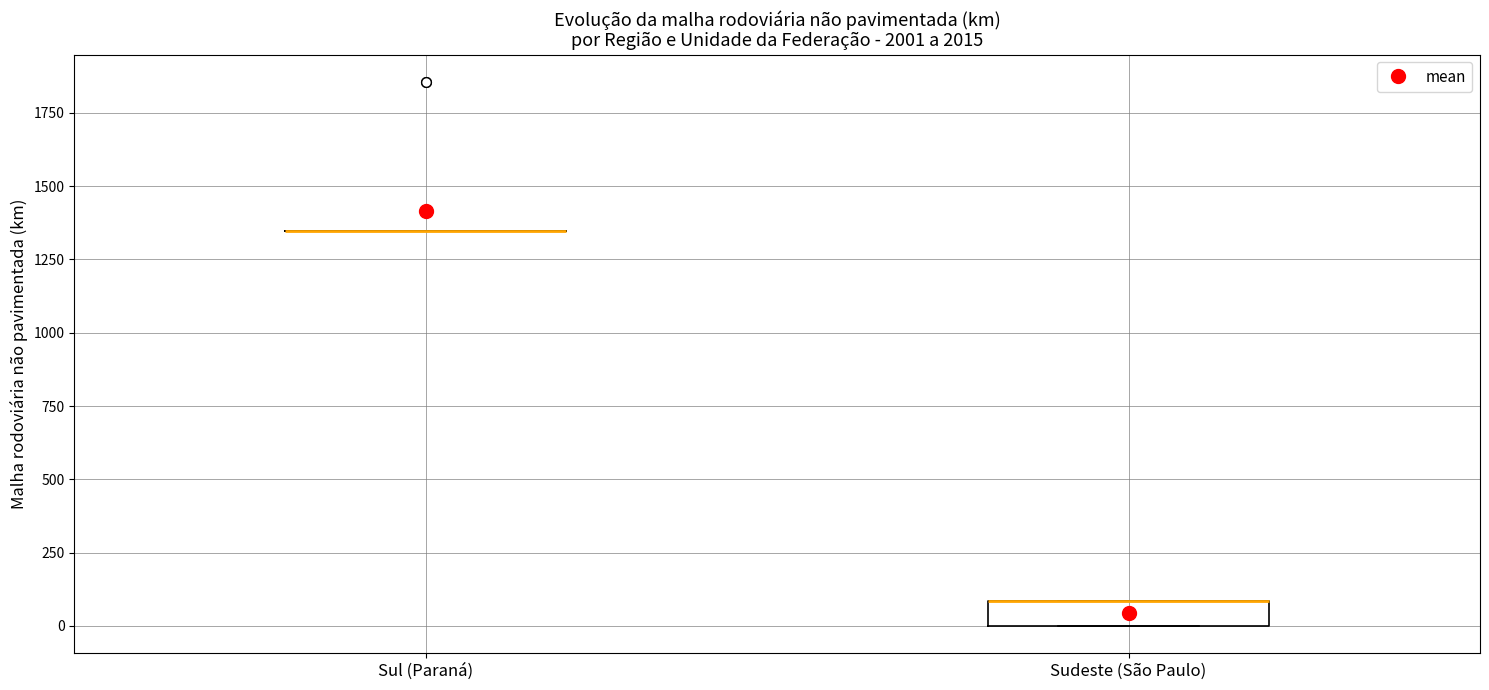

Which box is the tallest, from its lower edge to its upper edge?

Sudeste (São Paulo)